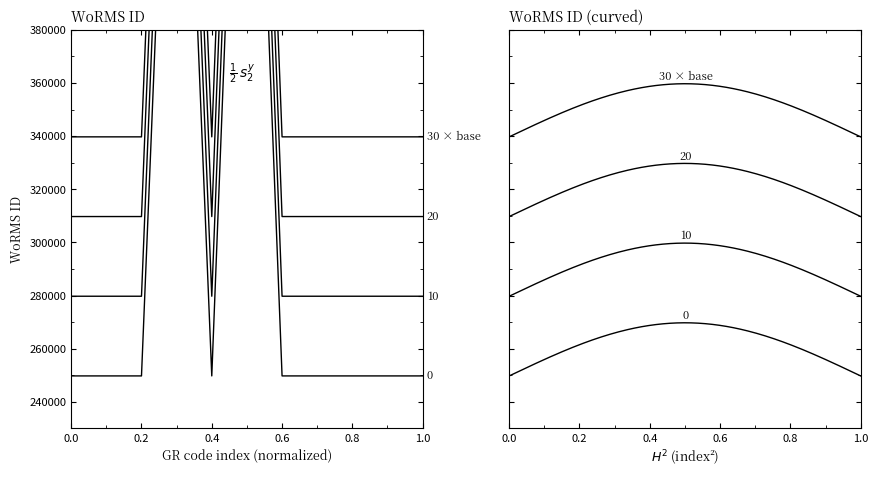

How many interior local valleys (lower than both neighbors) does the data have?

1